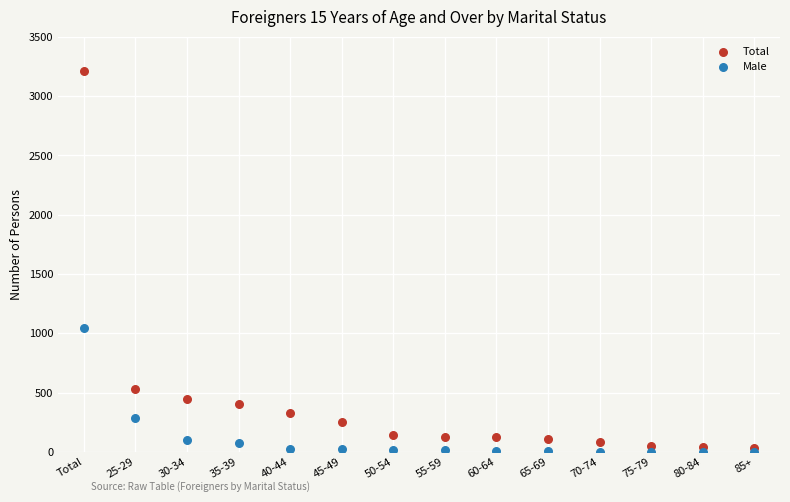

Which series has the widest spread of Y values?

Total